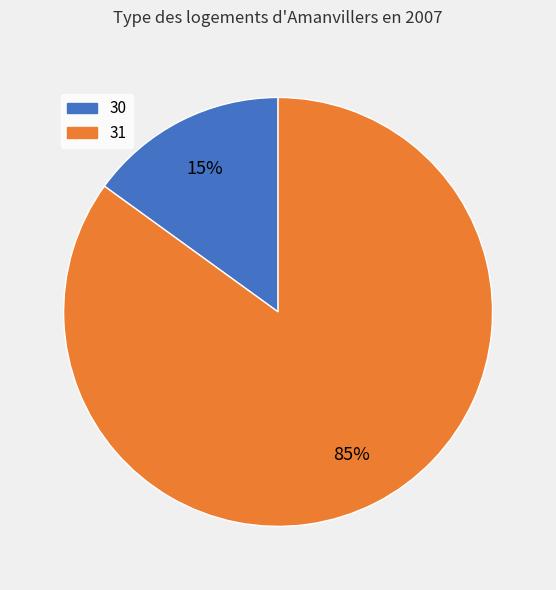

Is there a majority slice in this chart?

Yes